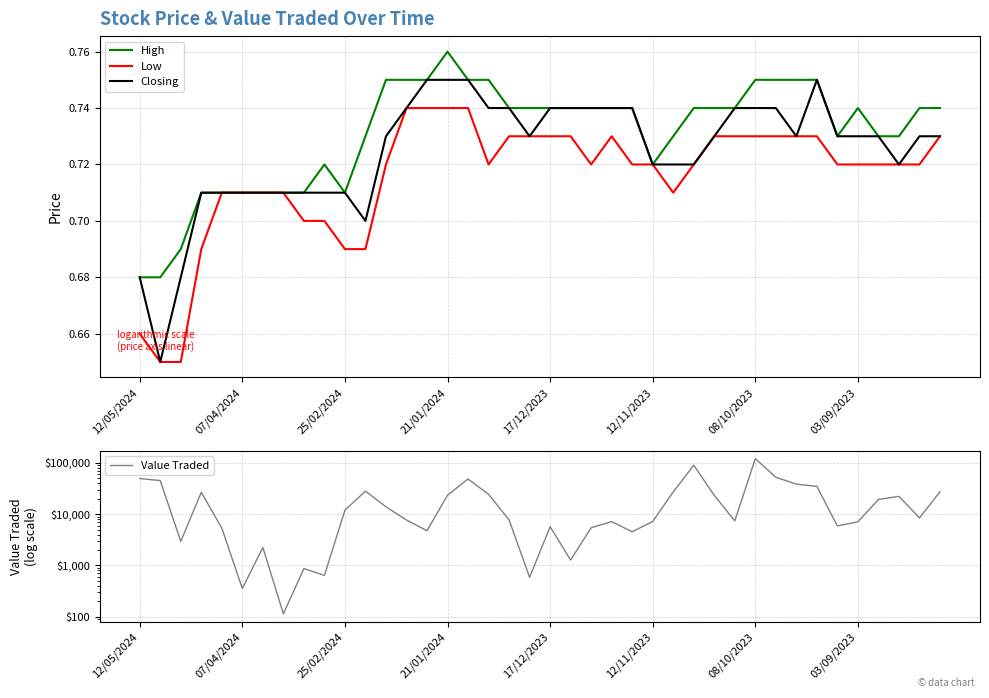

Is it true that Closing equals 0.2 at 07/04/2024?

False